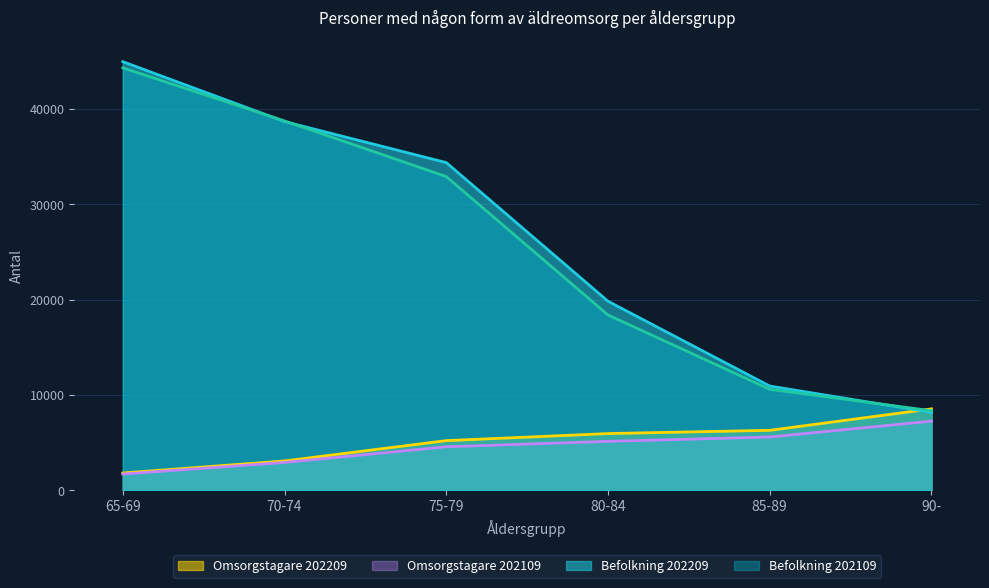

At how many categories does at least one series exceed 30359?

3